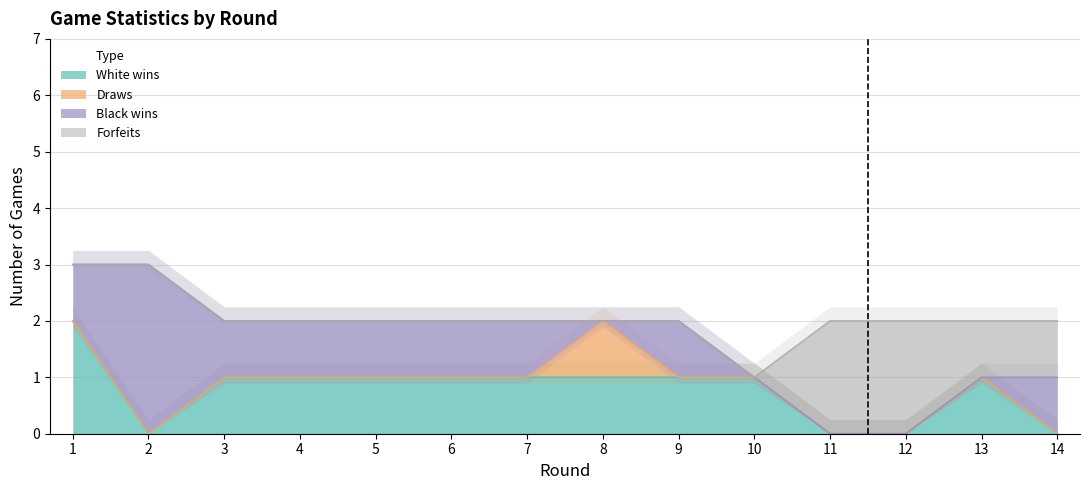

Which series has the largest total across all categories?

White wins